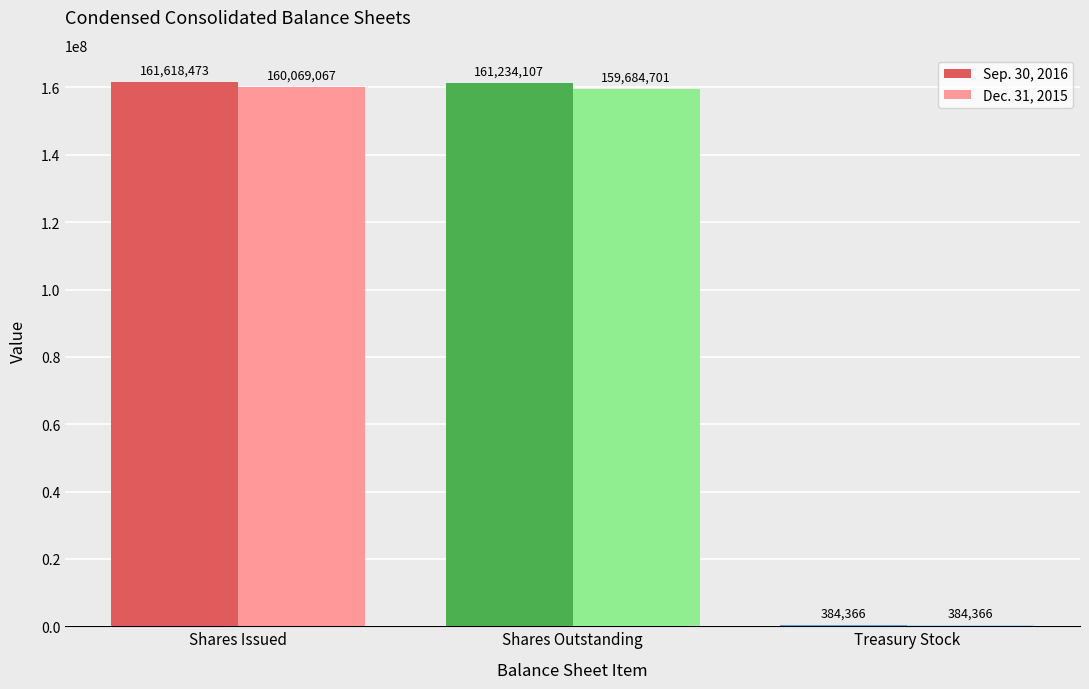

Count the number of categories in the chart.

3